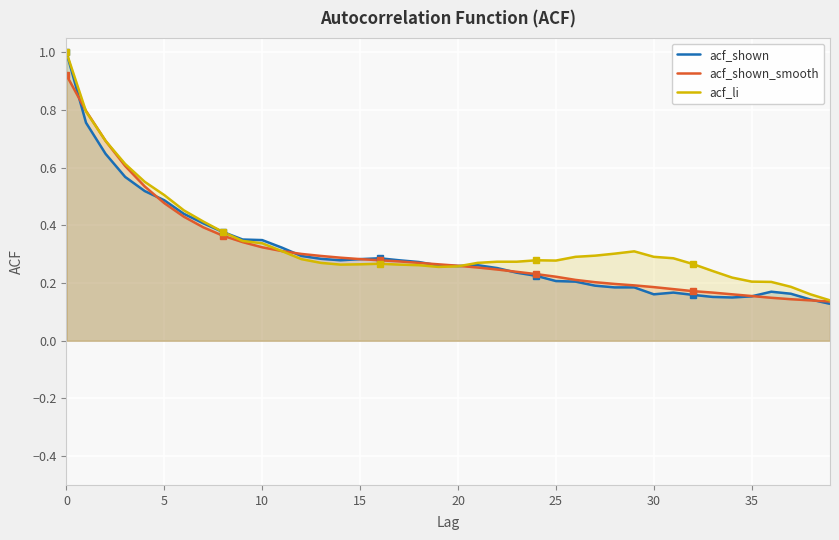

Where is the first local maximum for acf_shown?

16